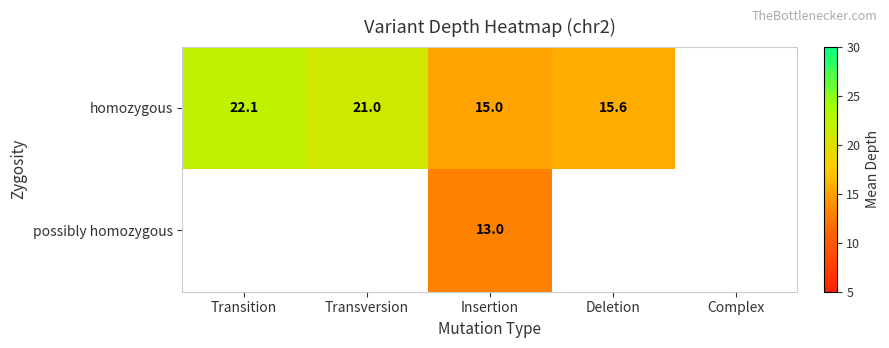

Is the value of possibly homozygous at Insertion greater than the value of homozygous at Insertion?

No